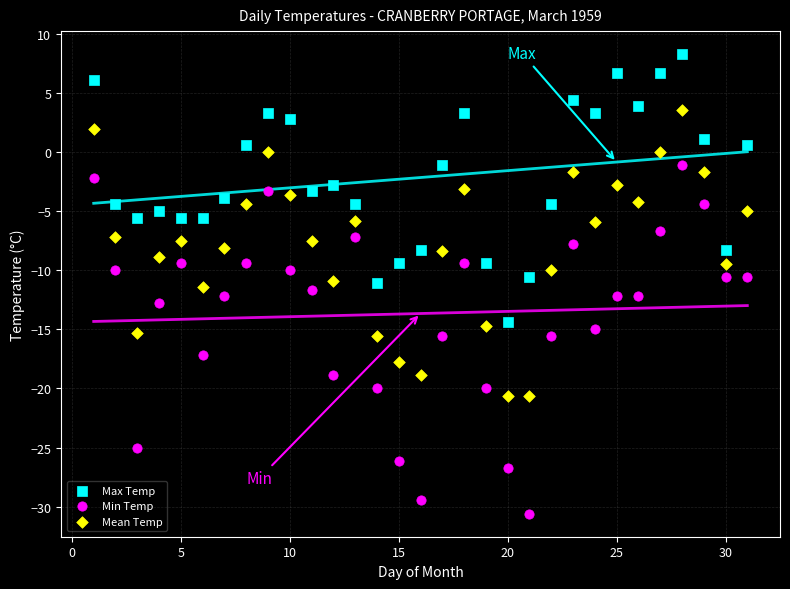

Which series has the largest Y range (max minus min)?

Min Temp